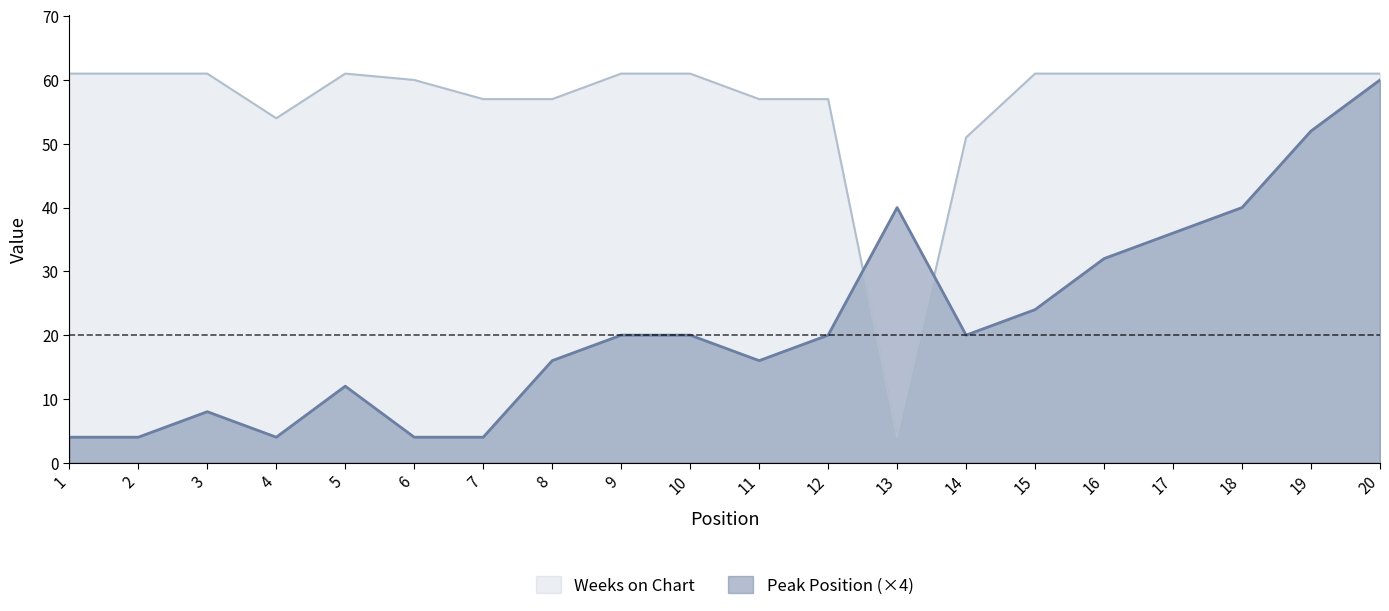

What is the value of the Peak Position point at the 2nd from the left?

4